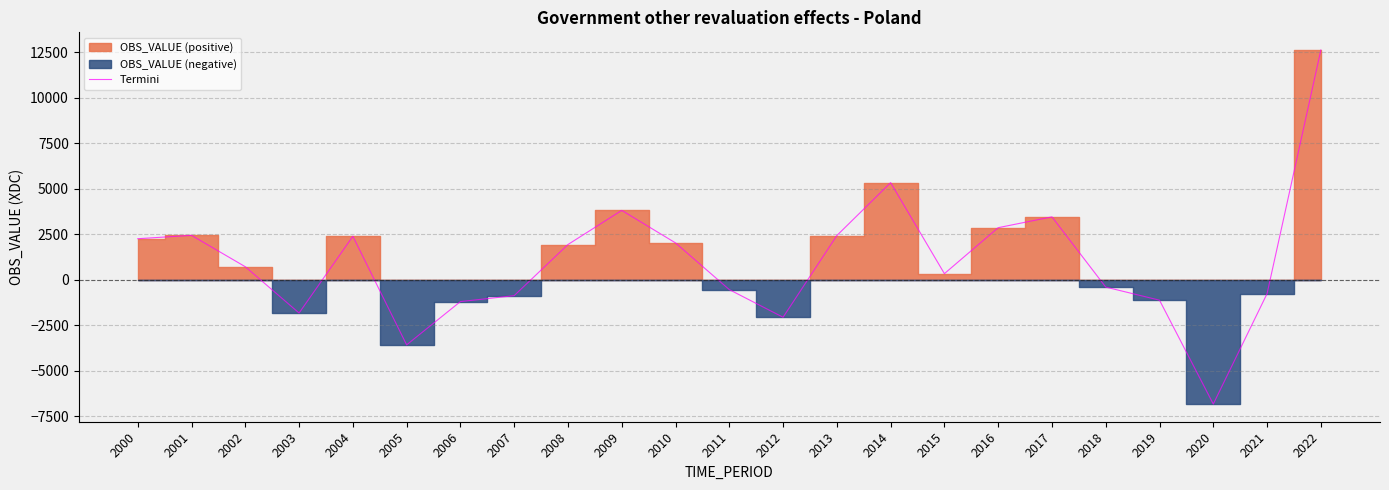

How many interior local valleys (lower than both neighbors) does the data have?

5